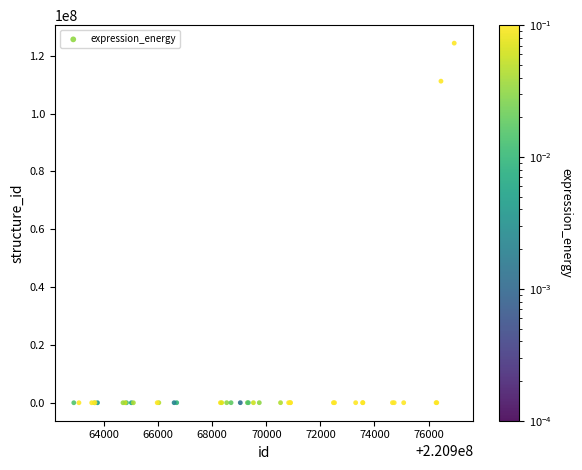

What Y value in the scatter plot is closest to 62186325?

111220754